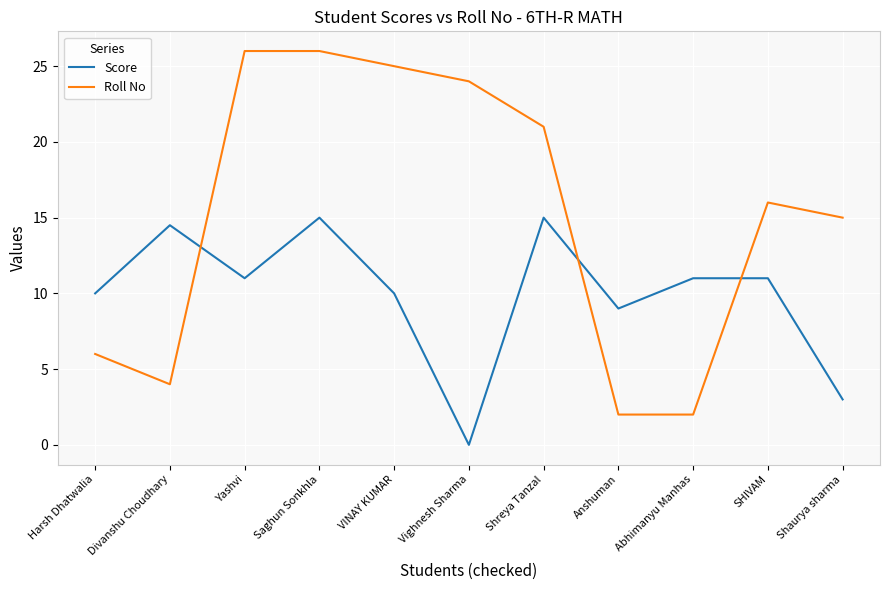

At which category is the sum across all series the highest?

Saghun Sonkhla